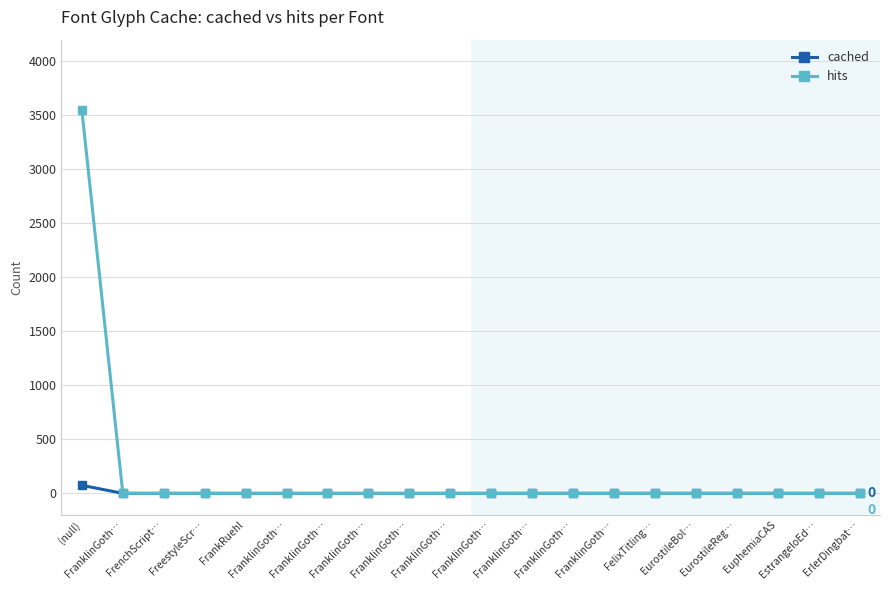

True or false: cached and hits intersect in this chart.

False